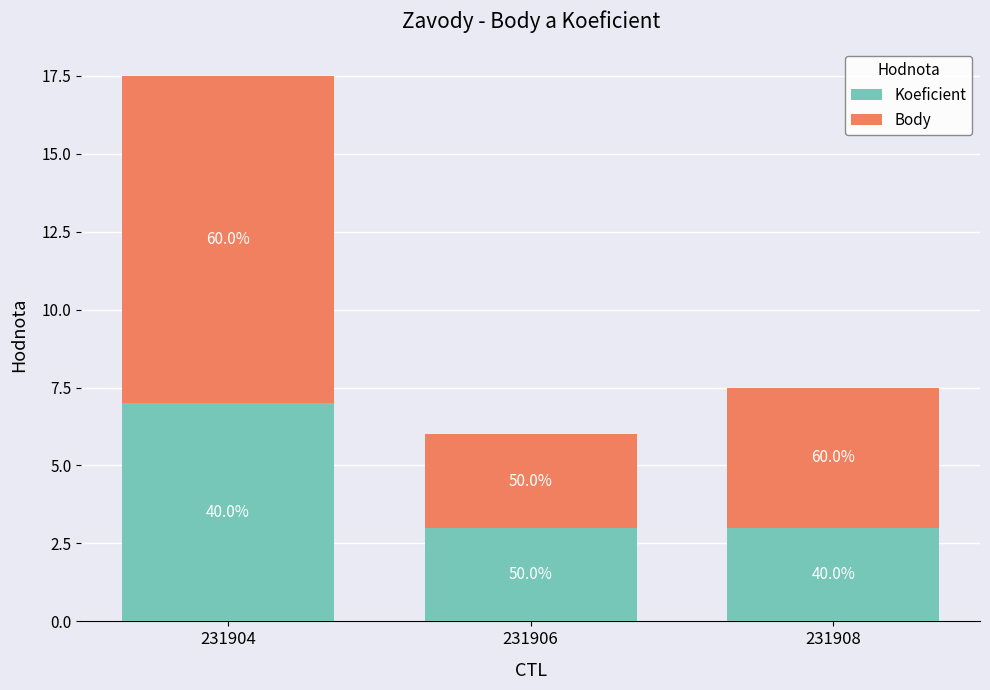

What are all the series names shown in the legend?

Koeficient, Body